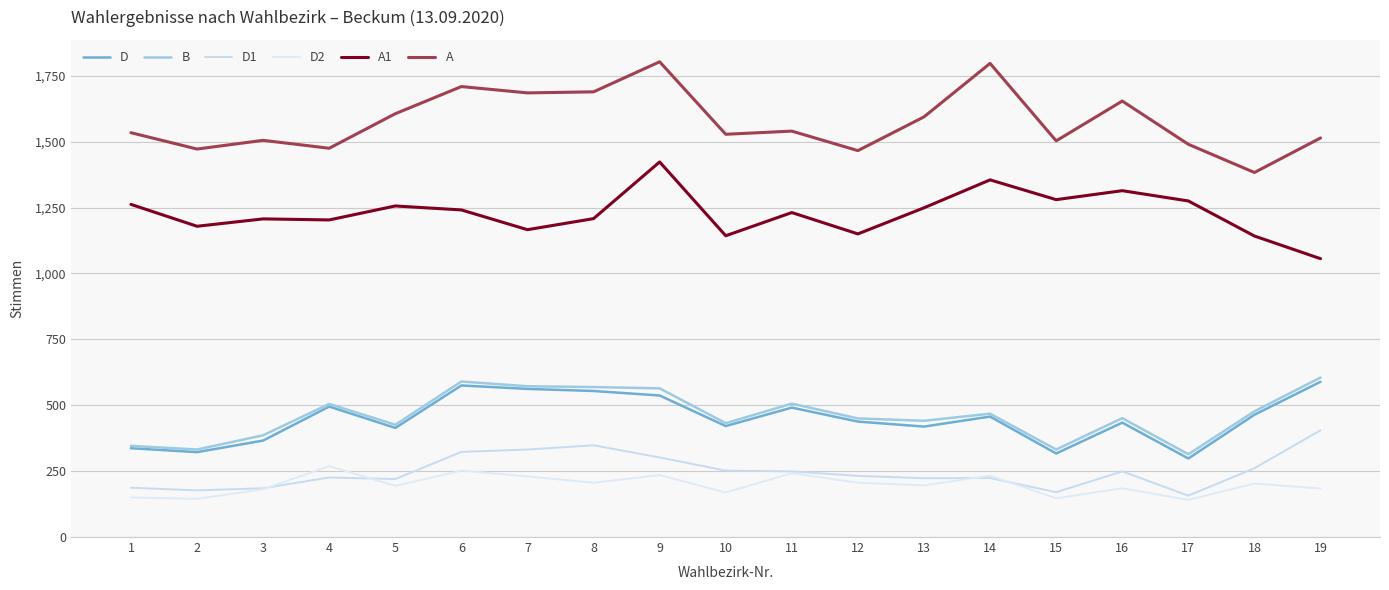

True or false: A1 has more than 2 interior local peaks.

True